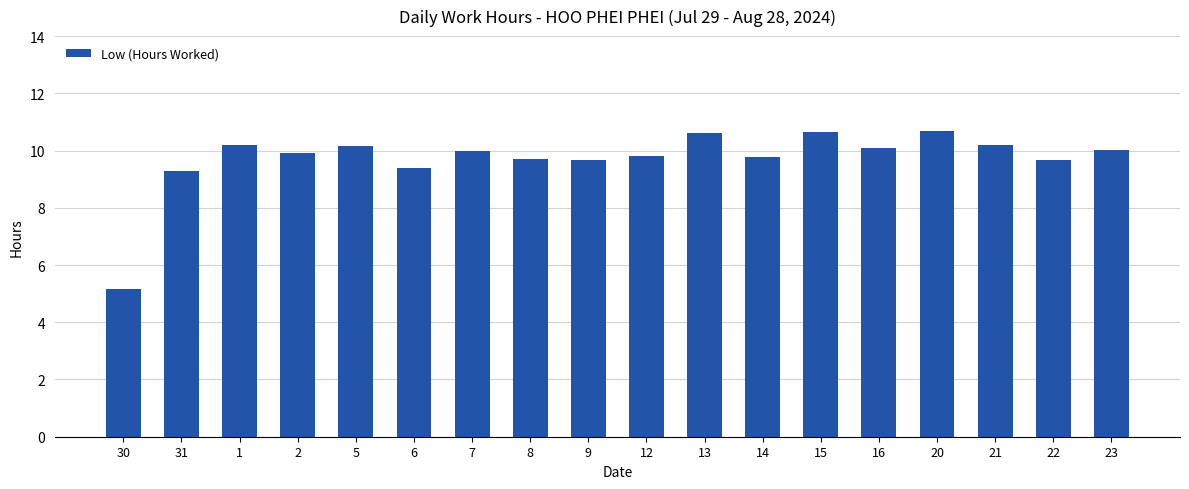

What is the average value?

9.7